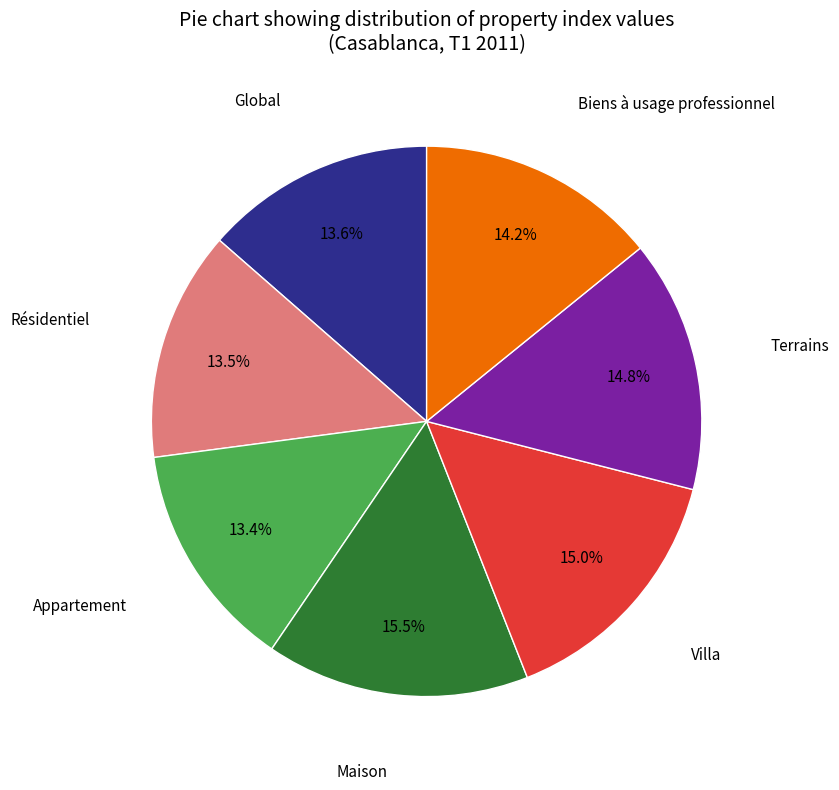

How many segments does this pie chart have?

7